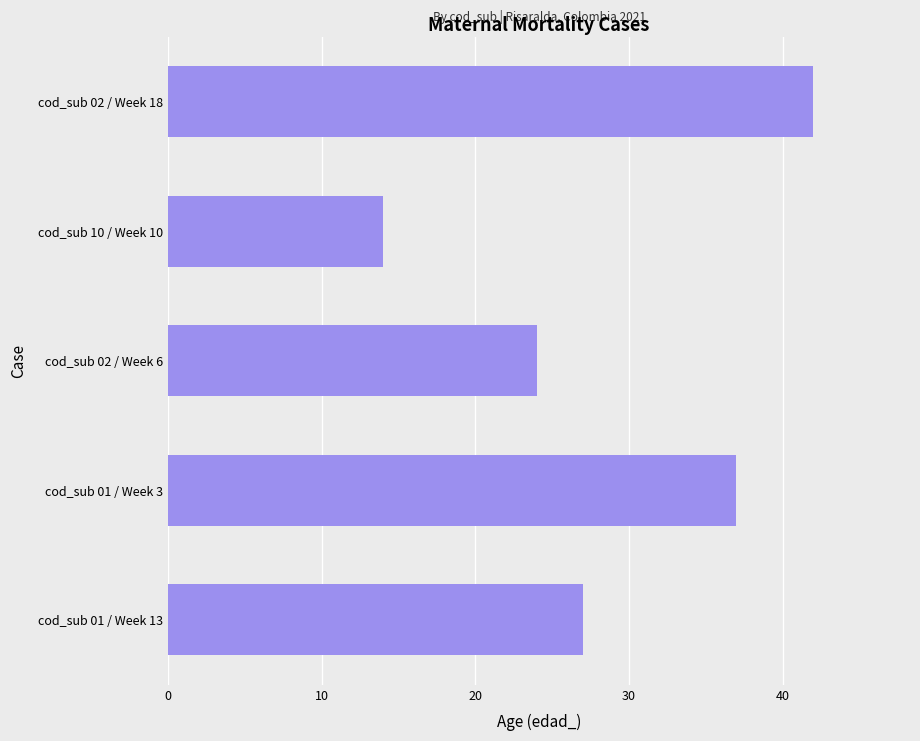

Reading bottom to top, what are all the values shown in this chart?

cod_sub 01 / Week 13=27	cod_sub 01 / Week 3=37	cod_sub 02 / Week 6=24	cod_sub 10 / Week 10=14	cod_sub 02 / Week 18=42